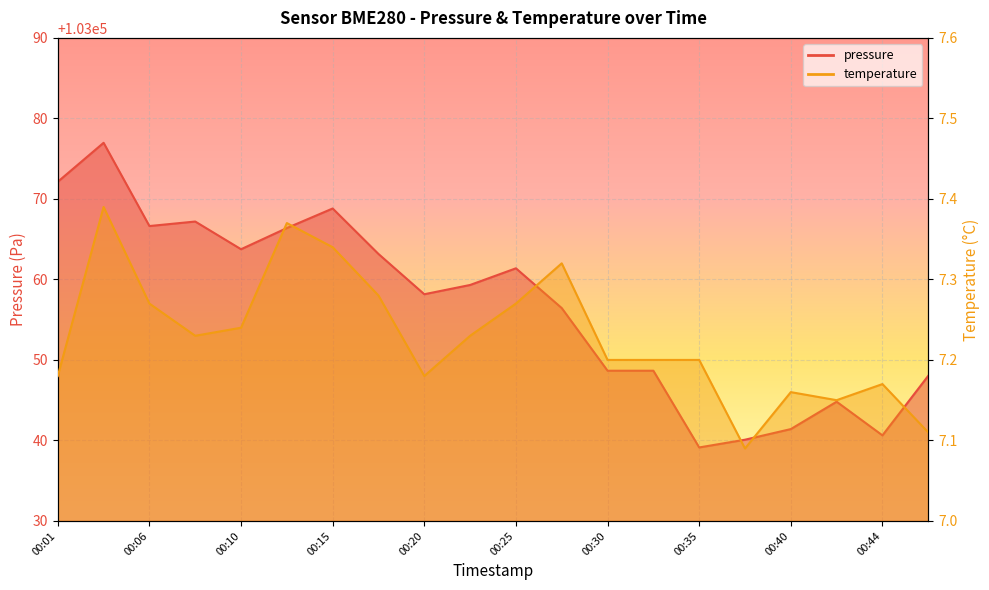

Which has a higher value, 00:40 or 00:44?

00:40